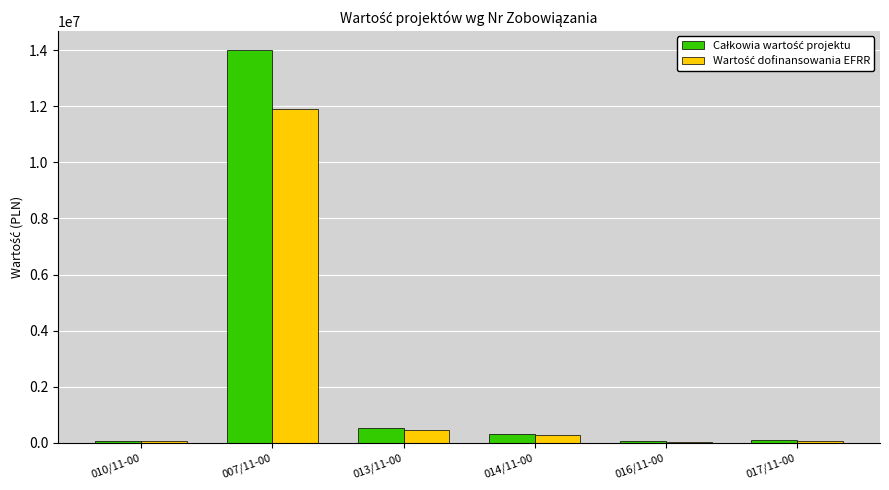

At which category is the sum across all series the highest?

007/11-00